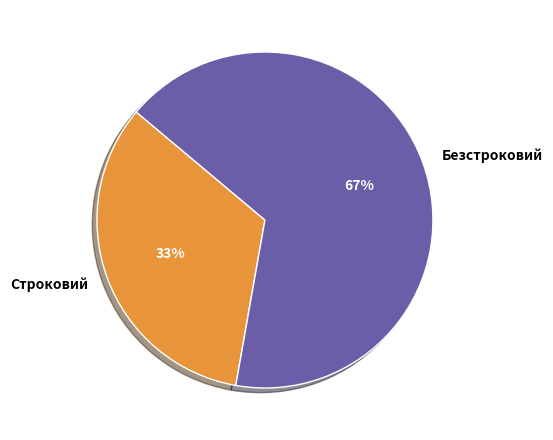

What percentage is the Строковий slice, to the nearest percent?

33%